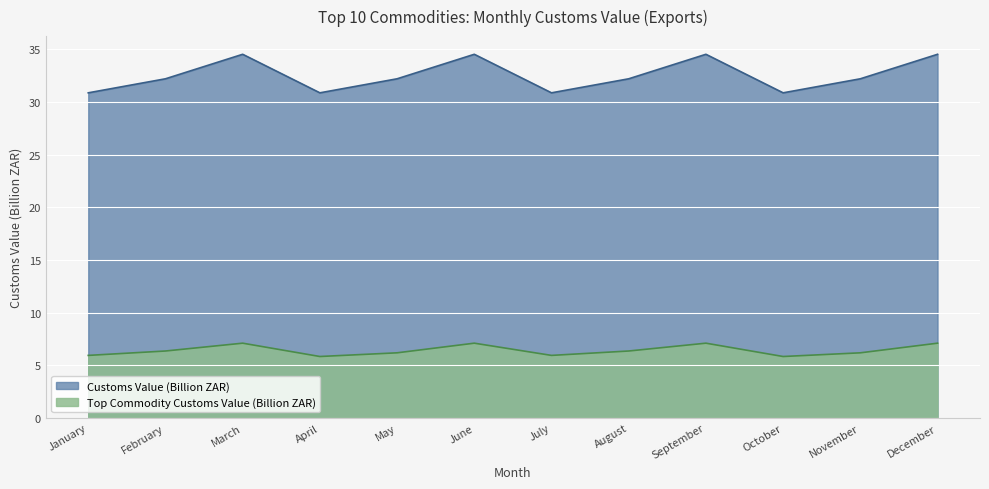

At which category is the sum across all series the highest?

March